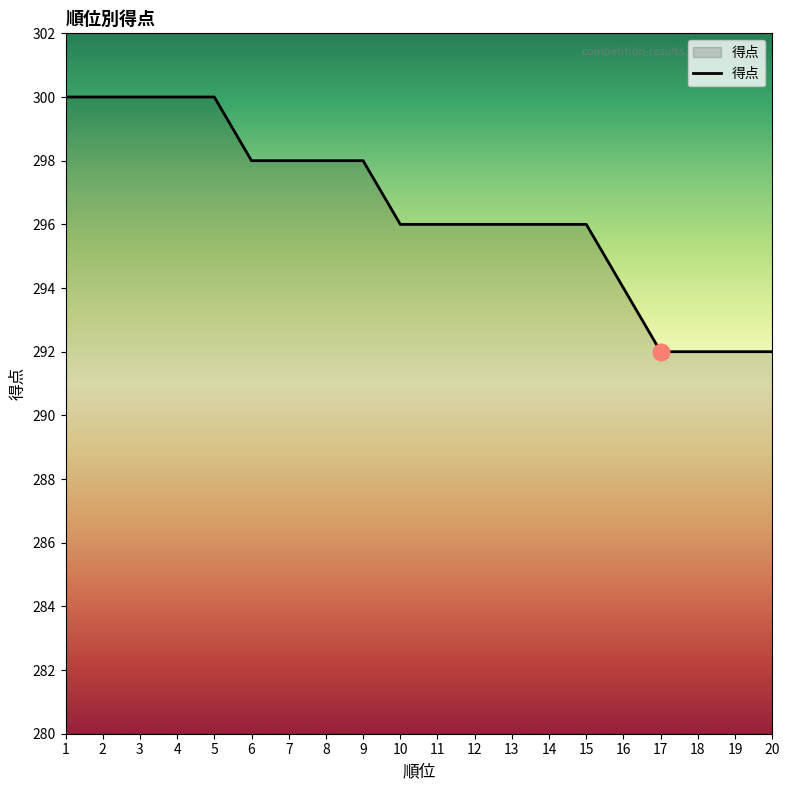

What is the sum of all values?

5930